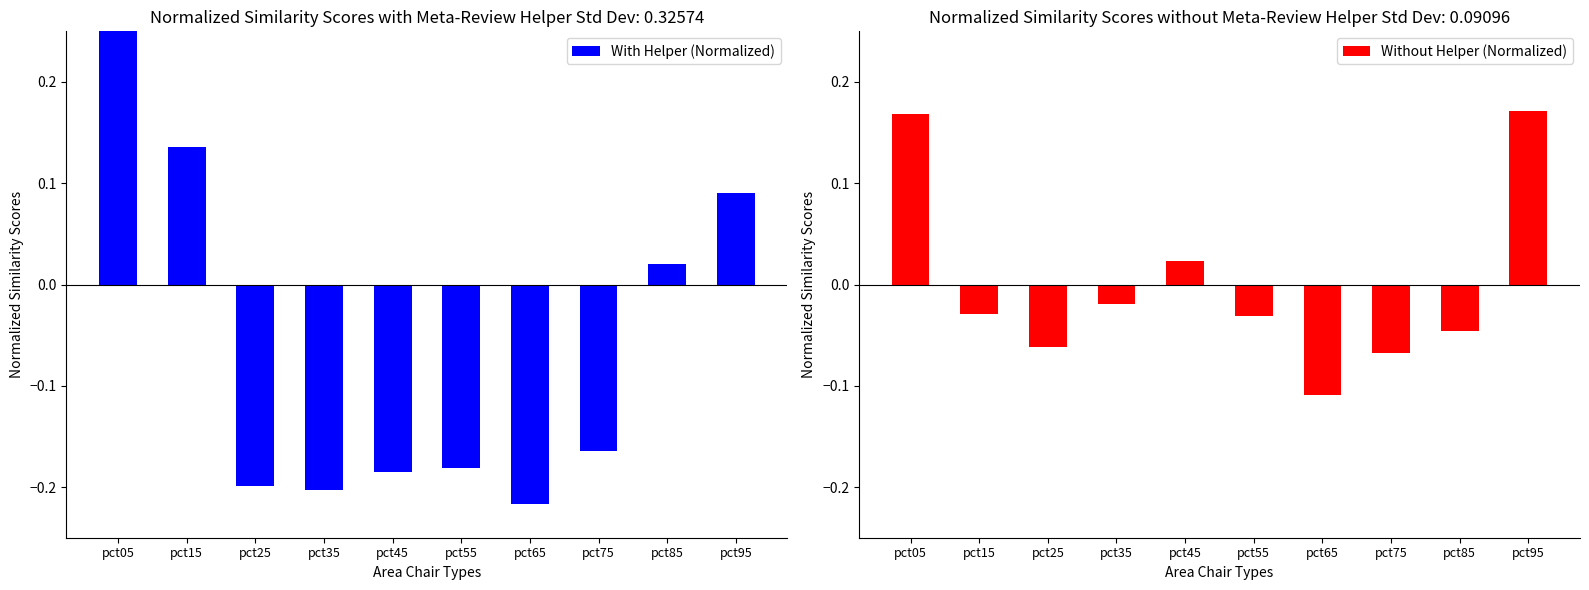

How many values in the With Helper (Normalized) series are below 0?

6